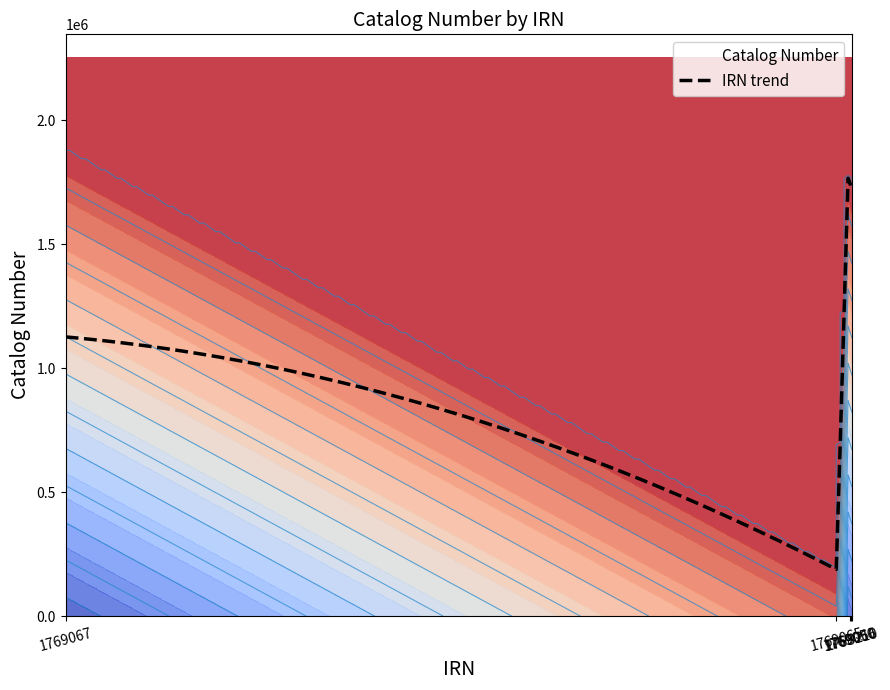

Approximately how many times larger is the value at 1769065 compared to 1768210?

1.1